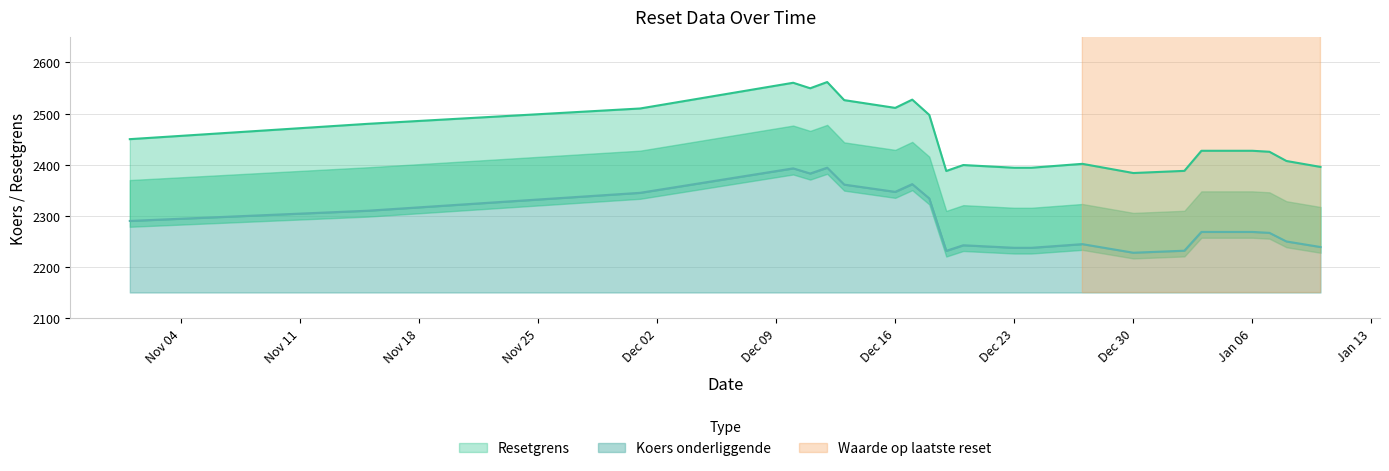

At which category does Koers onderliggende reach its first local valley?

2024-12-11